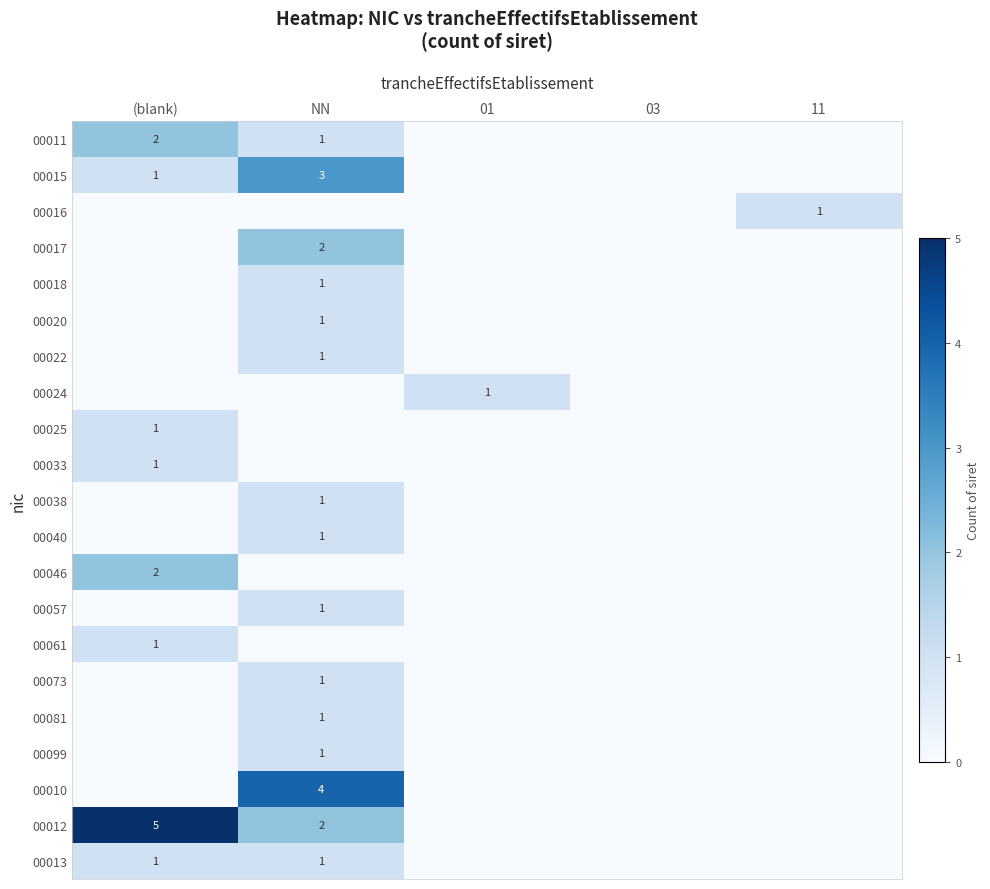

The 00020 series shows 0 at NN. True or false?

False